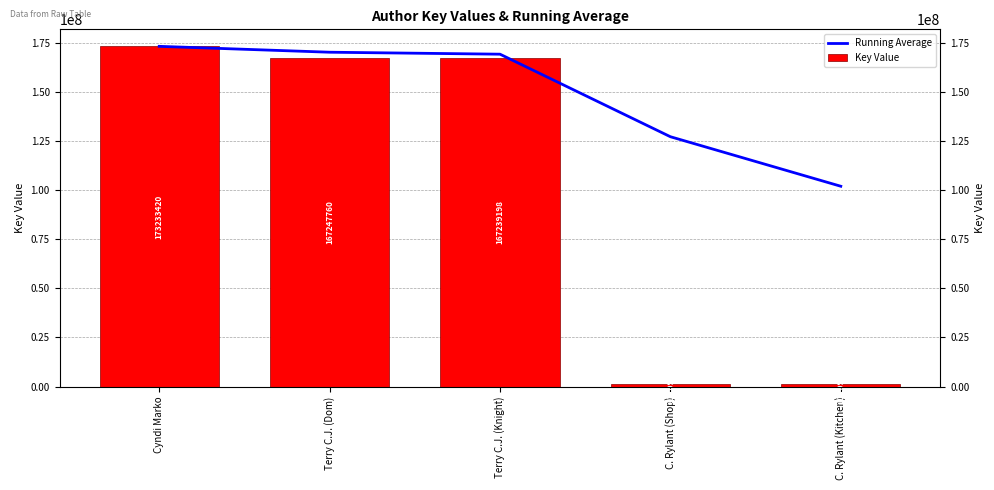

What is the difference between the Key Value values at Terry C.J. (Dom) and Terry C.J. (Knight)?

8562.0